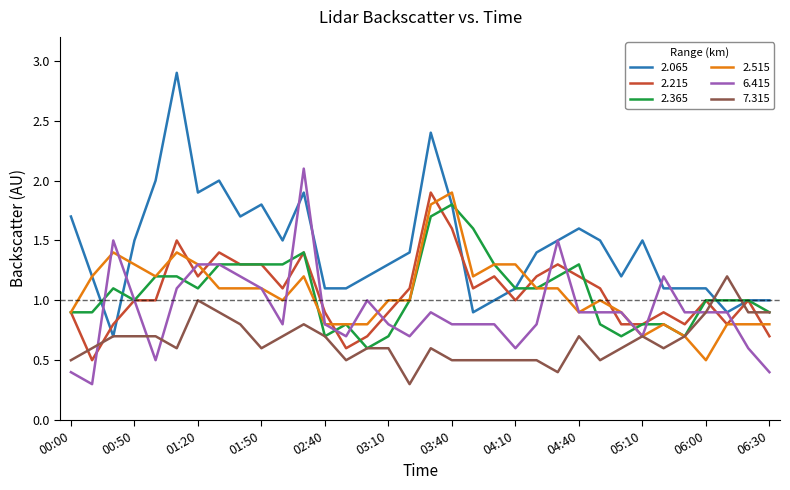

Which series has the largest total across all categories?

2.065